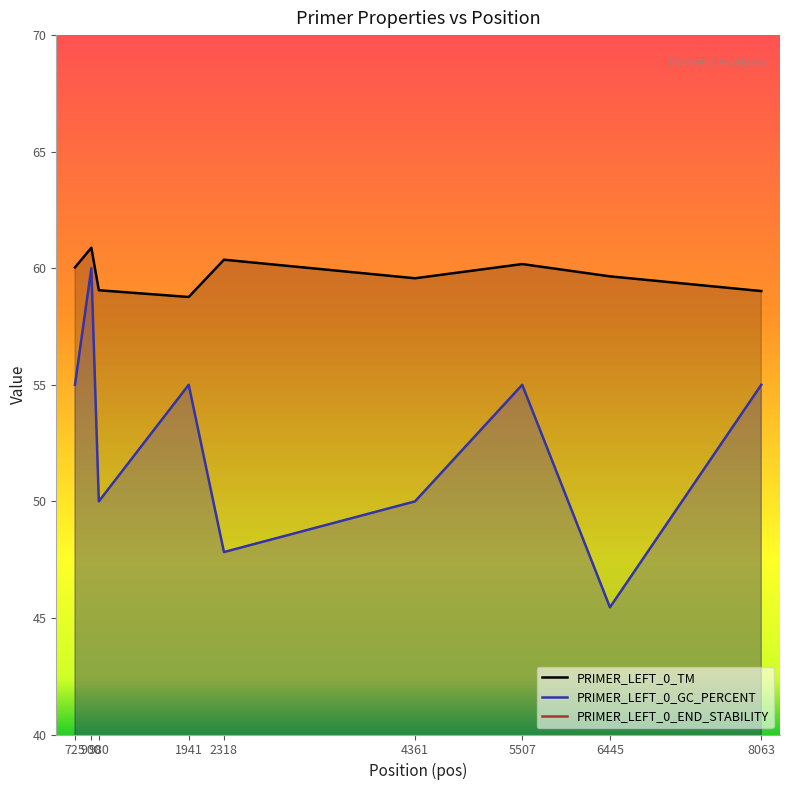

What are all the series names shown in the legend?

PRIMER_LEFT_0_TM, PRIMER_LEFT_0_GC_PERCENT, PRIMER_LEFT_0_END_STABILITY